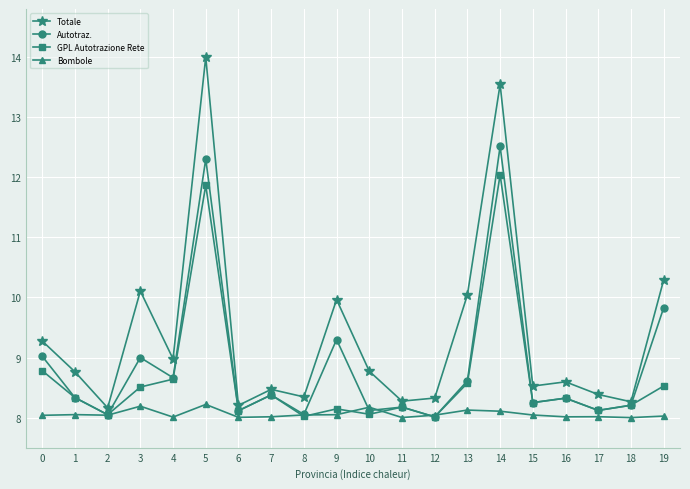

What is the total value across all series at 15?

33.1